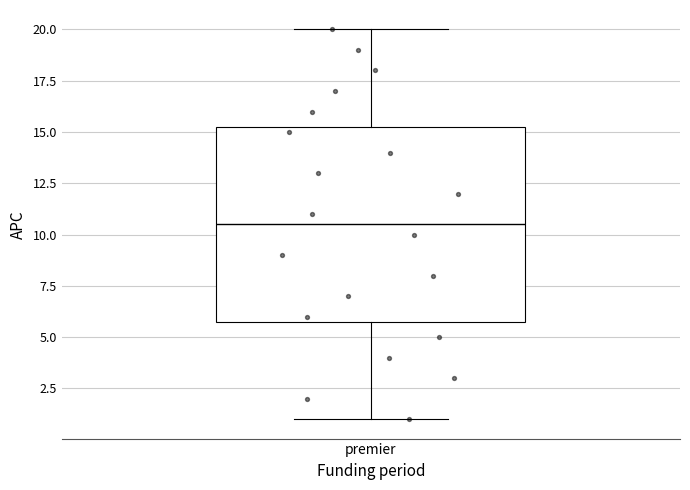

Transcribe this box plot: give where the median line is, the range the box spans, and where the two whiskers end, as read against the y-axis. The values are not printed on the chart, so give them approximately, as read against the axis.

median 10.5, box 6.0 to 15.5, whiskers 1.0 to 20.0